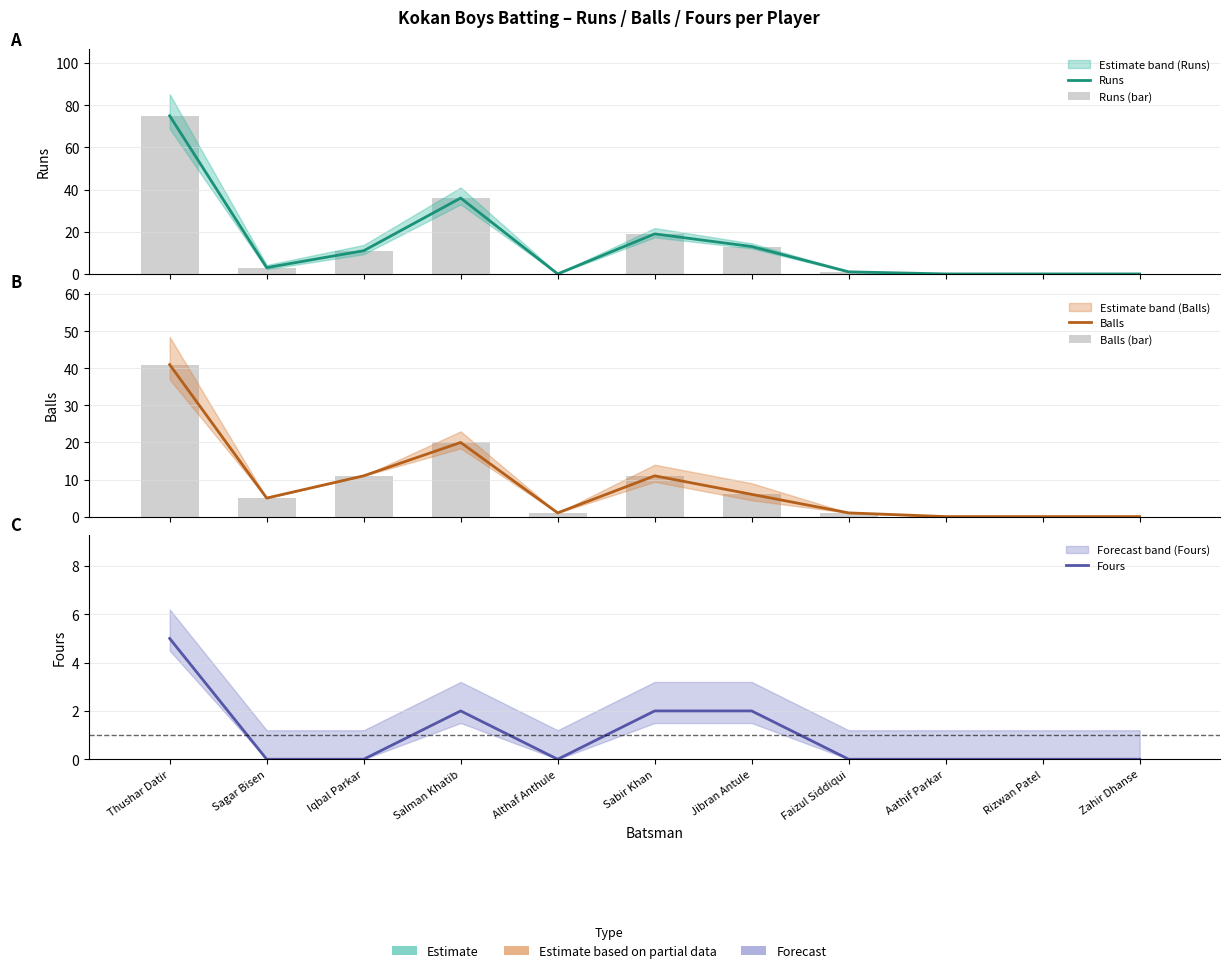

How many data points in Runs (bar) are less than 3?

5